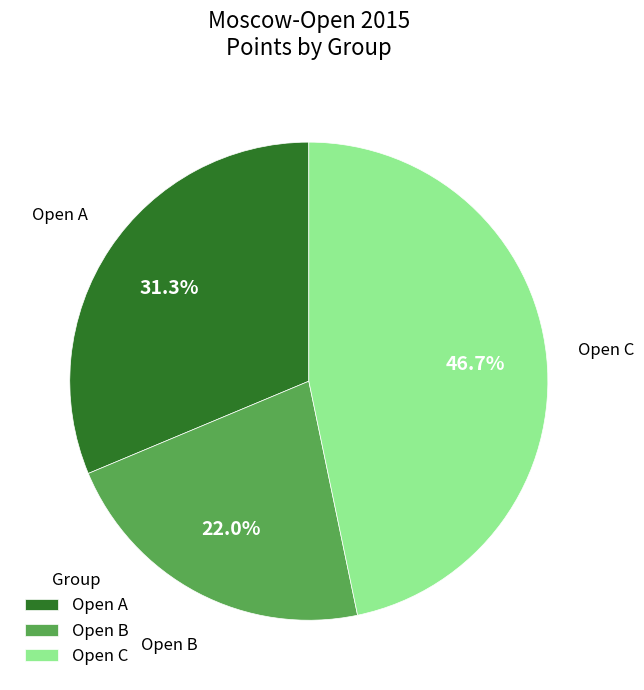

Count the number of slices in the pie.

3